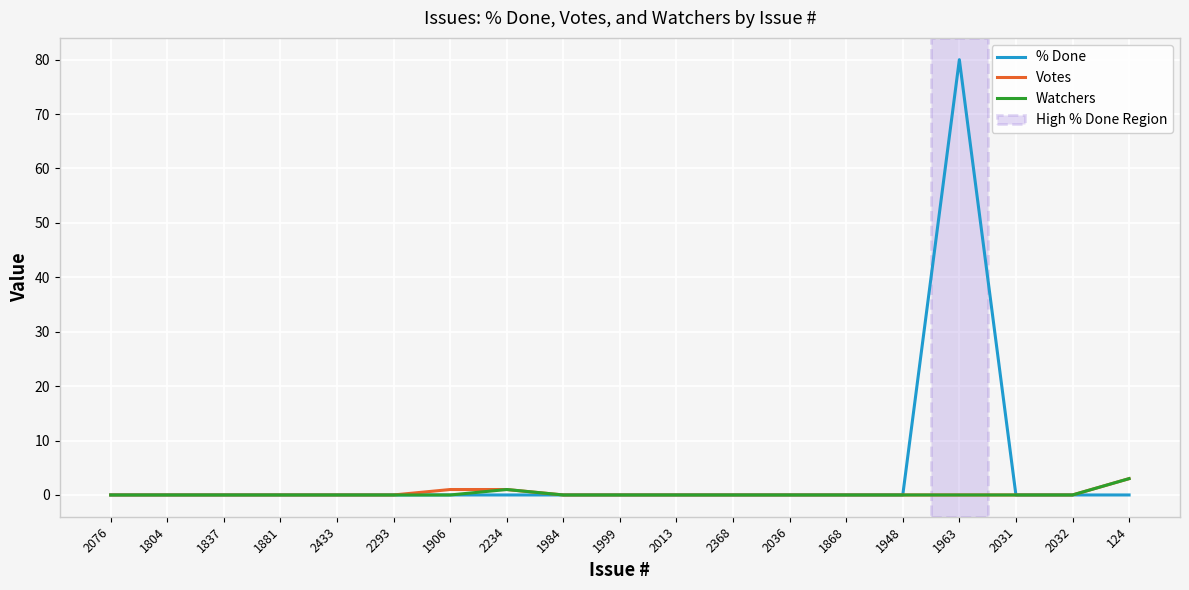

What is the difference between the second highest and minimum values in the Votes series?

1